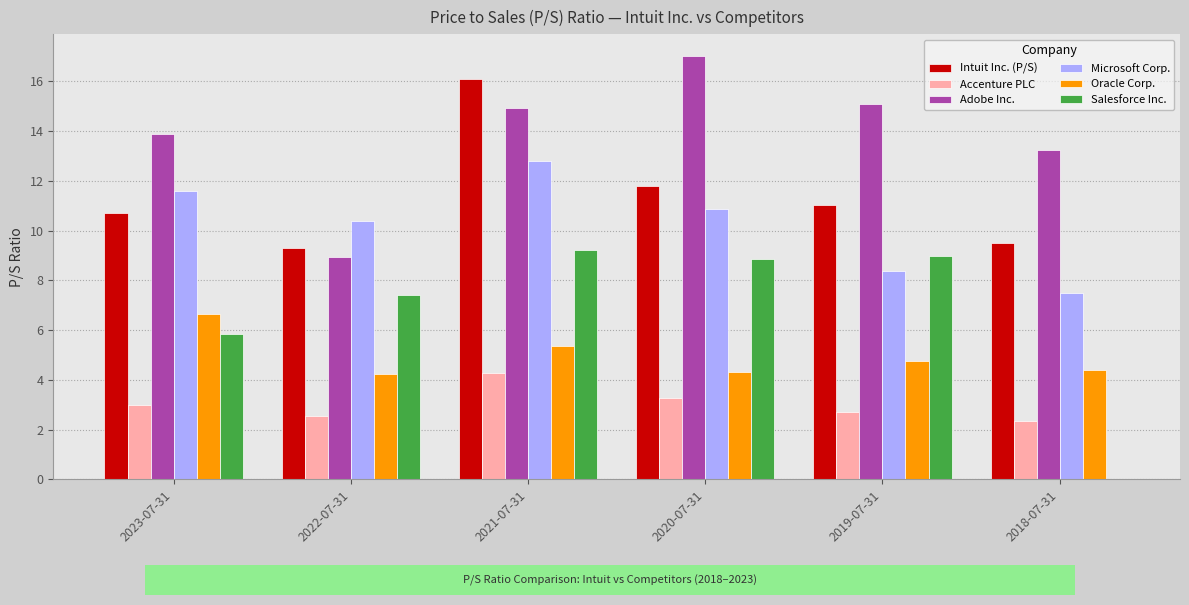

What are all the series names shown in the legend?

Intuit Inc. (P/S), Accenture PLC, Adobe Inc., Microsoft Corp., Oracle Corp., Salesforce Inc.